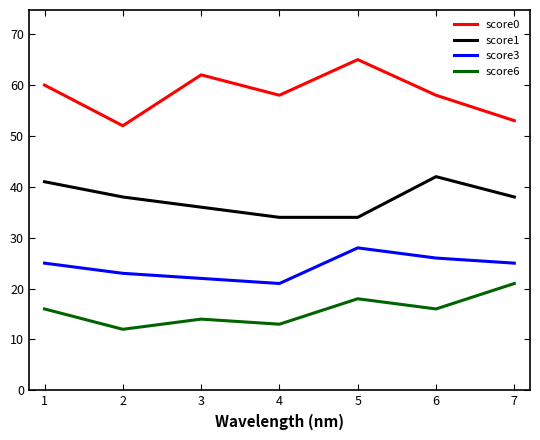

Does the chart have visible grid lines?

No